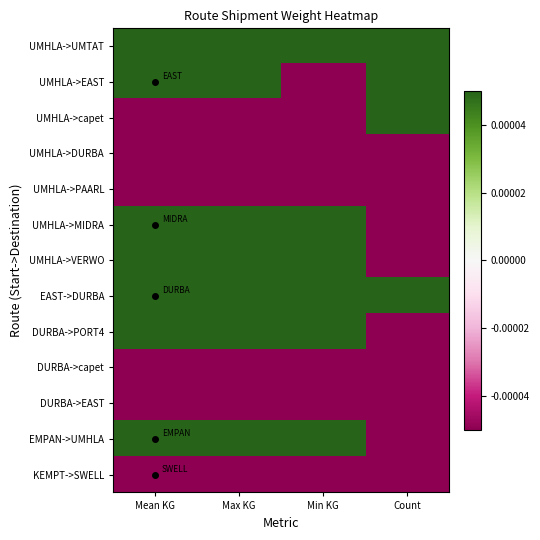

Reading right to left, list all the values displayed in this chart.

UMHLA->UMTAT: Count=0.0	Min KG=0.0	Max KG=0.1	Mean KG=0.0
UMHLA->EAST: Count=0.1	Min KG=-0.0	Max KG=0.1	Mean KG=0.0
UMHLA->capet: Count=0.0	Min KG=-0.1	Max KG=-0.1	Mean KG=-0.1
UMHLA->DURBA: Count=-0.0	Min KG=-0.1	Max KG=-0.1	Mean KG=-0.1
UMHLA->PAARL: Count=-0.0	Min KG=-0.0	Max KG=-0.1	Mean KG=-0.1
UMHLA->MIDRA: Count=-0.0	Min KG=0.1	Max KG=0.0	Mean KG=0.0
UMHLA->VERWO: Count=-0.0	Min KG=0.1	Max KG=0.1	Mean KG=0.1
EAST->DURBA: Count=0.1	Min KG=0.0	Max KG=0.1	Mean KG=0.0
DURBA->PORT4: Count=-0.0	Min KG=0.1	Max KG=0.0	Mean KG=0.0
DURBA->capet: Count=-0.0	Min KG=-0.1	Max KG=-0.1	Mean KG=-0.1
DURBA->EAST: Count=-0.0	Min KG=-0.0	Max KG=-0.0	Mean KG=-0.0
EMPAN->UMHLA: Count=-0.0	Min KG=0.0	Max KG=0.0	Mean KG=0.0
KEMPT->SWELL: Count=-0.0	Min KG=-0.0	Max KG=-0.0	Mean KG=-0.0